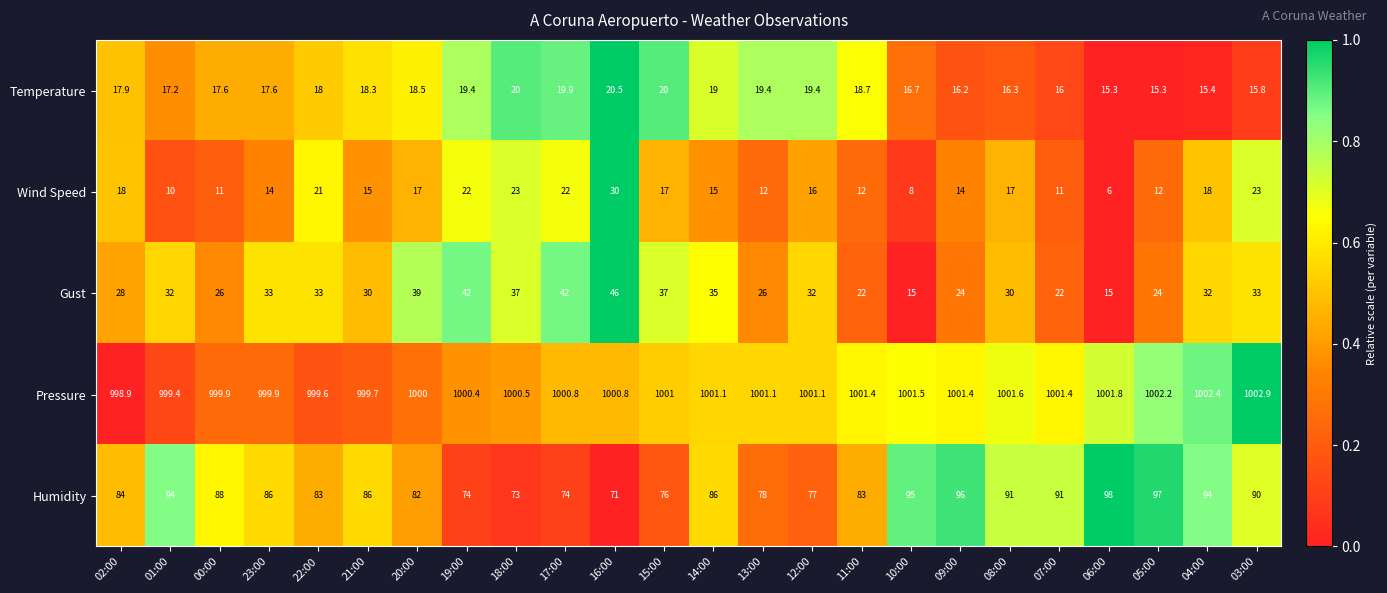

At which label is Temperature closest to 17?

01:00